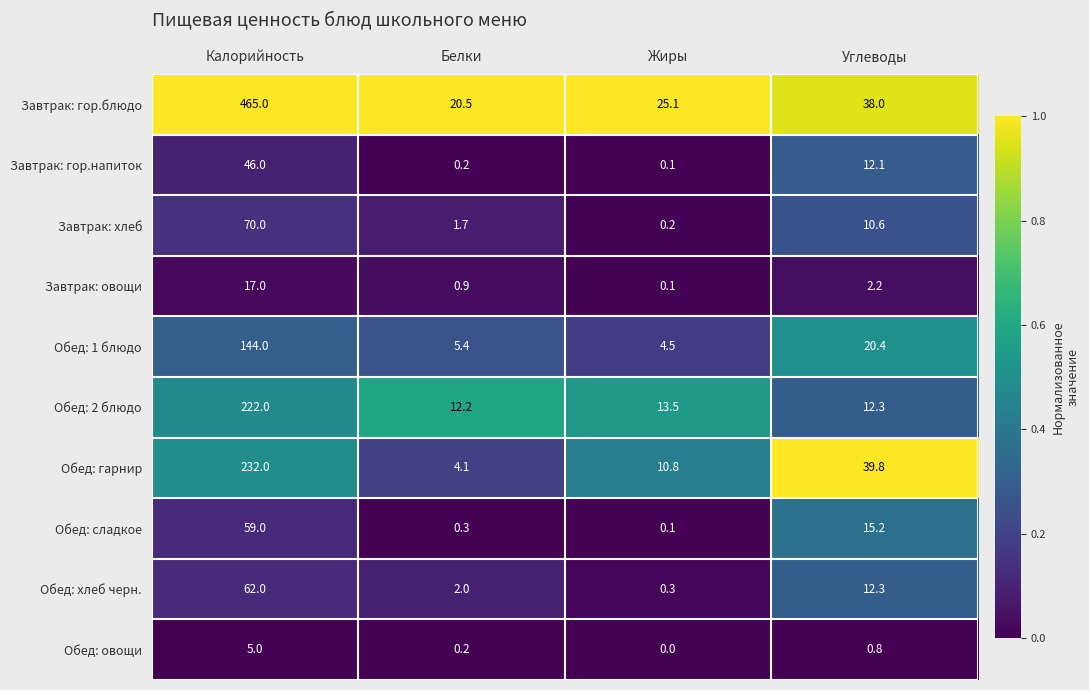

Which series has the widest spread of values?

Завтрак: гор.блюдо